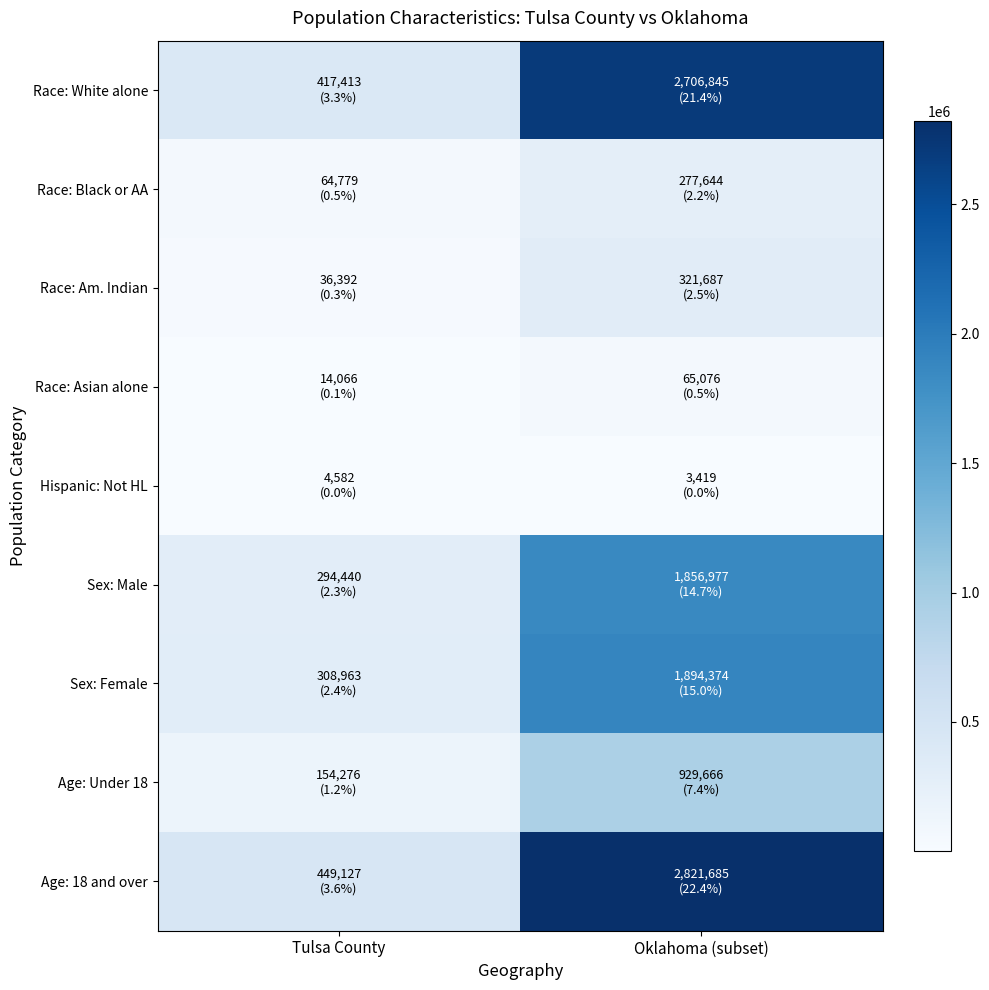

Which series has the largest total across all categories?

Age: 18 and over